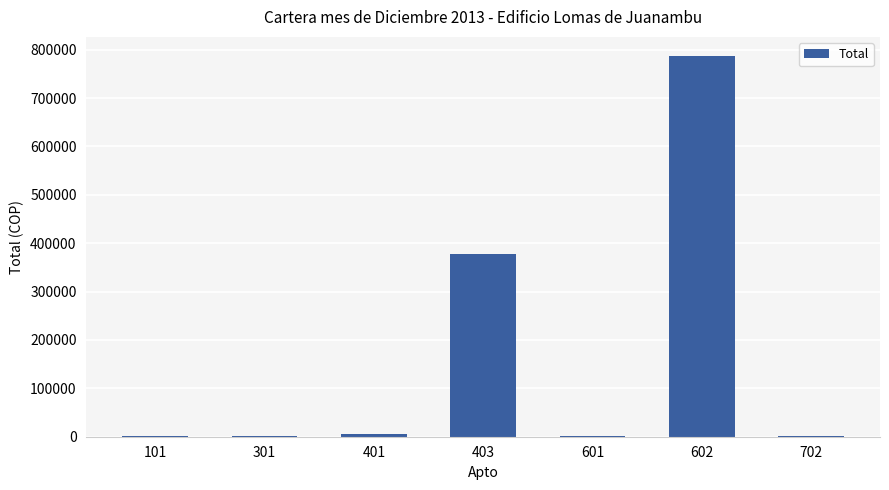

What is the greatest value displayed?

787100